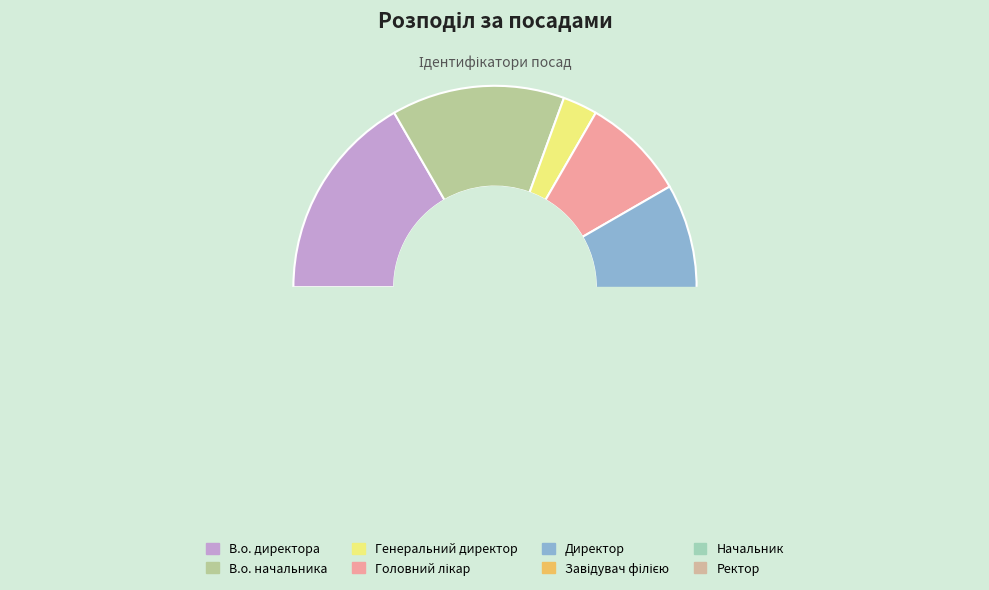

What is the smallest slice in the pie chart?

Генеральний директор